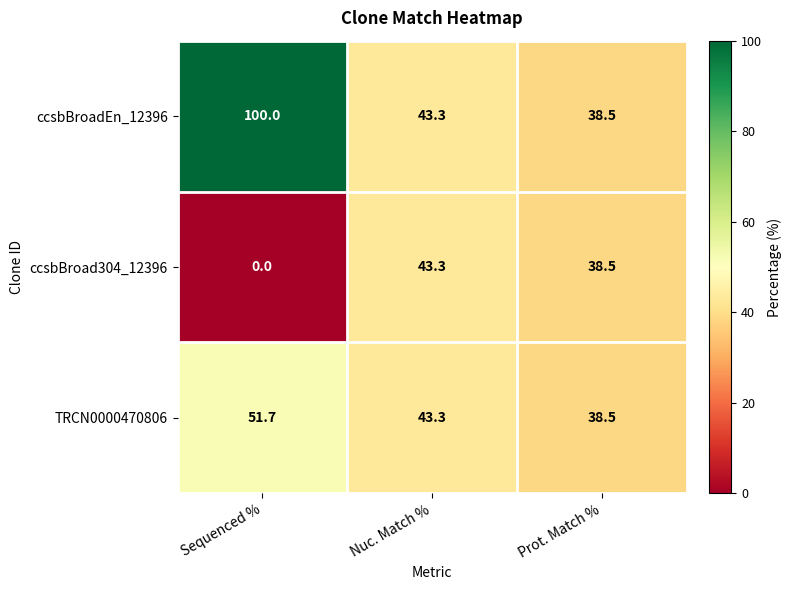

Reading left to right, extract all data points from this chart.

ccsbBroadEn_12396: 100.0	43.3	38.5
ccsbBroad304_12396: 0.0	43.3	38.5
TRCN0000470806: 51.7	43.3	38.5